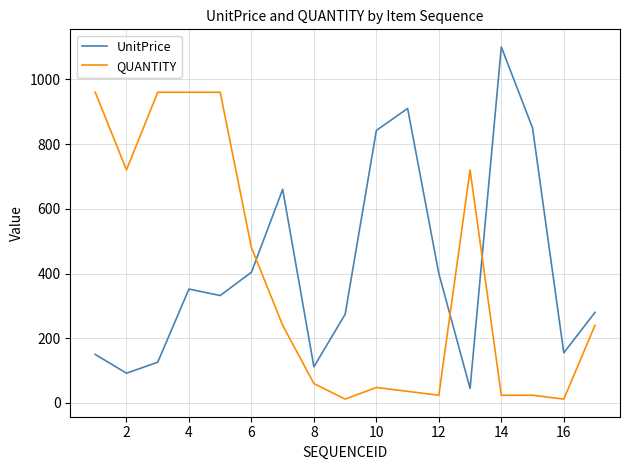

Which series has the widest spread of values?

UnitPrice